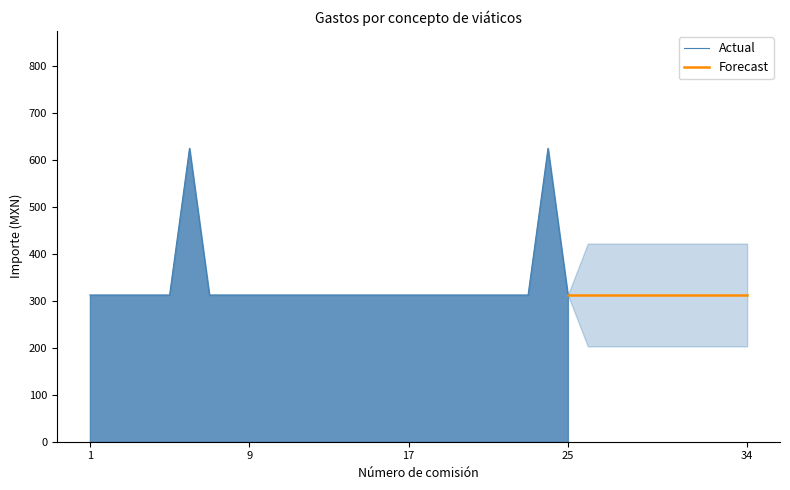

How many interior local peaks does the Importe ejercido por partida series have?

2